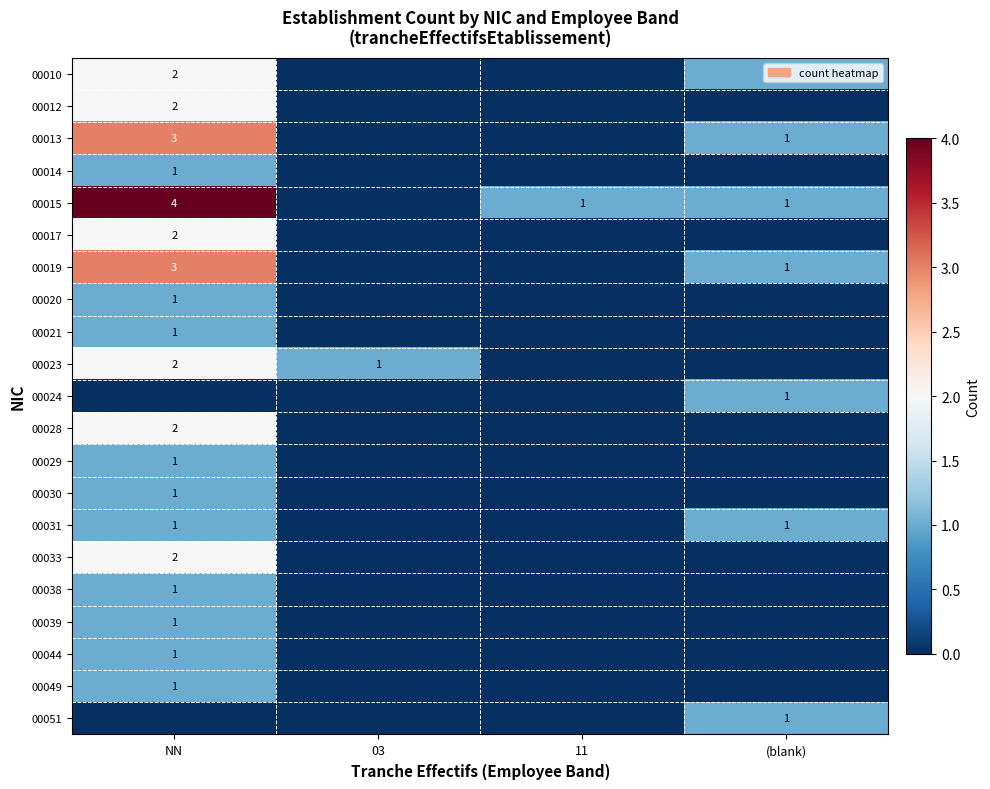

The value of 00019 at (blank) is 1. True or false?

True